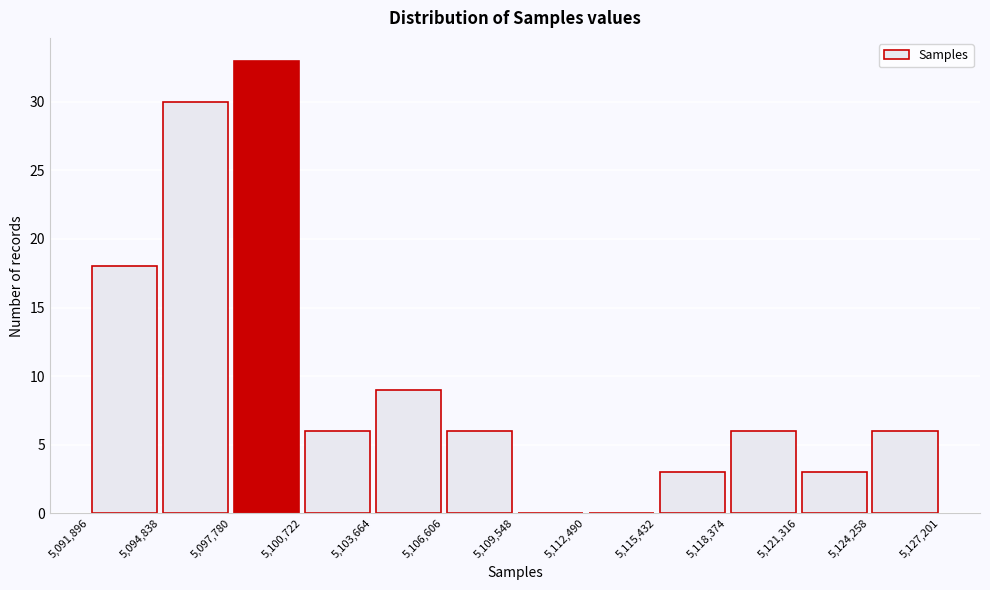

Reading left to right, list every bar in this chart as the range it spans on the x-axis followed by its height. The values are not printed on the chart, so give them approximately, as read against the axis.

5,091,896 to 5,094,838: 18
5,094,838 to 5,097,780: 30
5,097,780 to 5,100,722: 33
5,100,722 to 5,103,664: 6
5,103,664 to 5,106,606: 9
5,106,606 to 5,109,548: 6
5,109,548 to 5,112,490: 0
5,112,490 to 5,115,432: 0
5,115,432 to 5,118,374: 3
5,118,374 to 5,121,316: 6
5,121,316 to 5,124,258: 3
5,124,258 to 5,127,201: 6